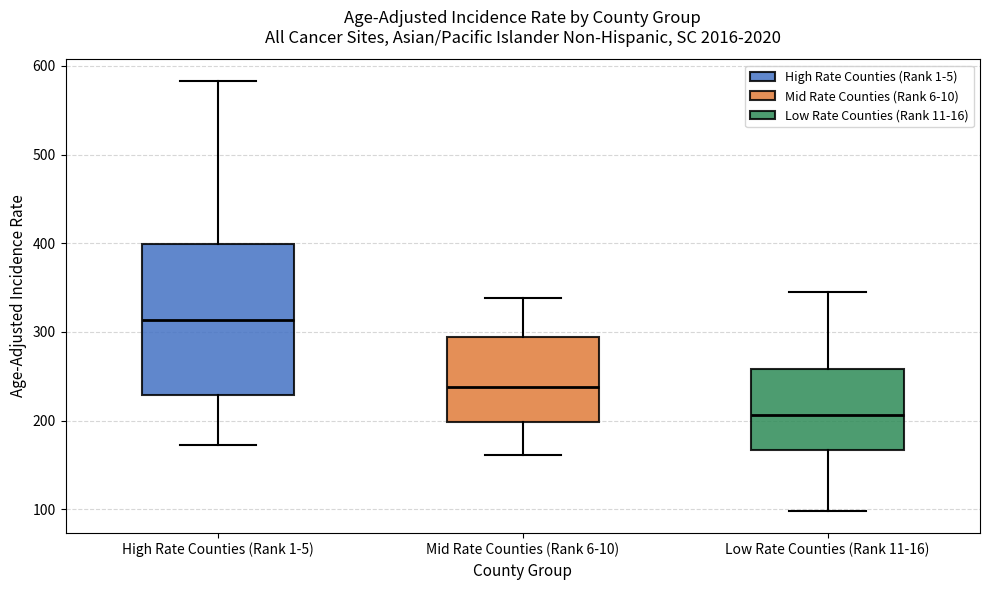

Where does the median line of the box for High Rate Counties (Rank 1-5) sit on the y-axis? The values are not printed on the chart, so give them approximately, as read against the axis.

310